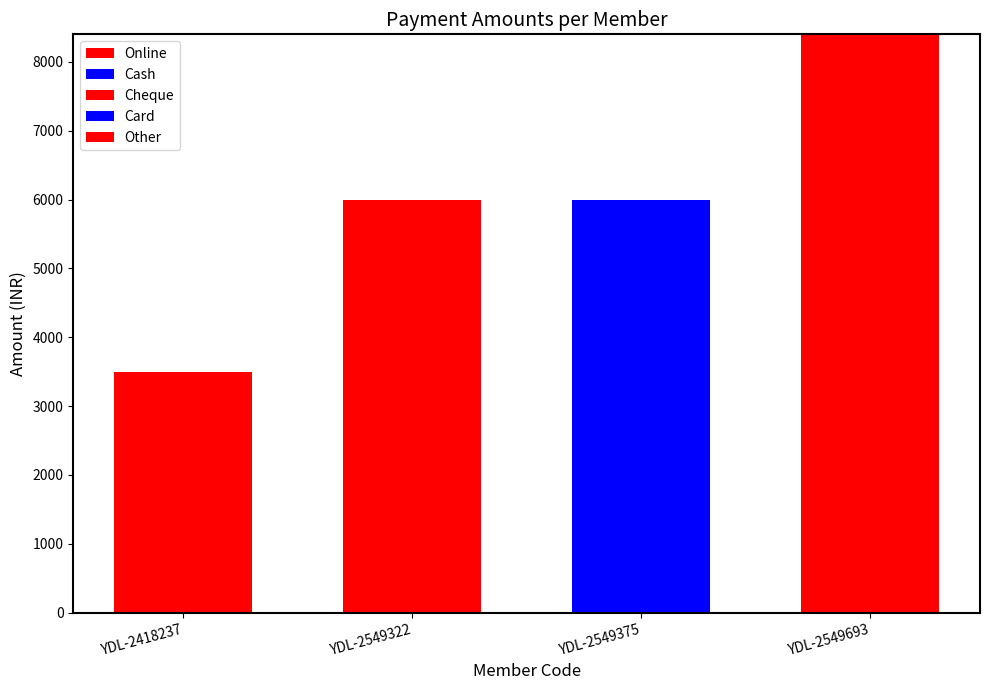

What is the total value across all series at YDL-2549693?

8400